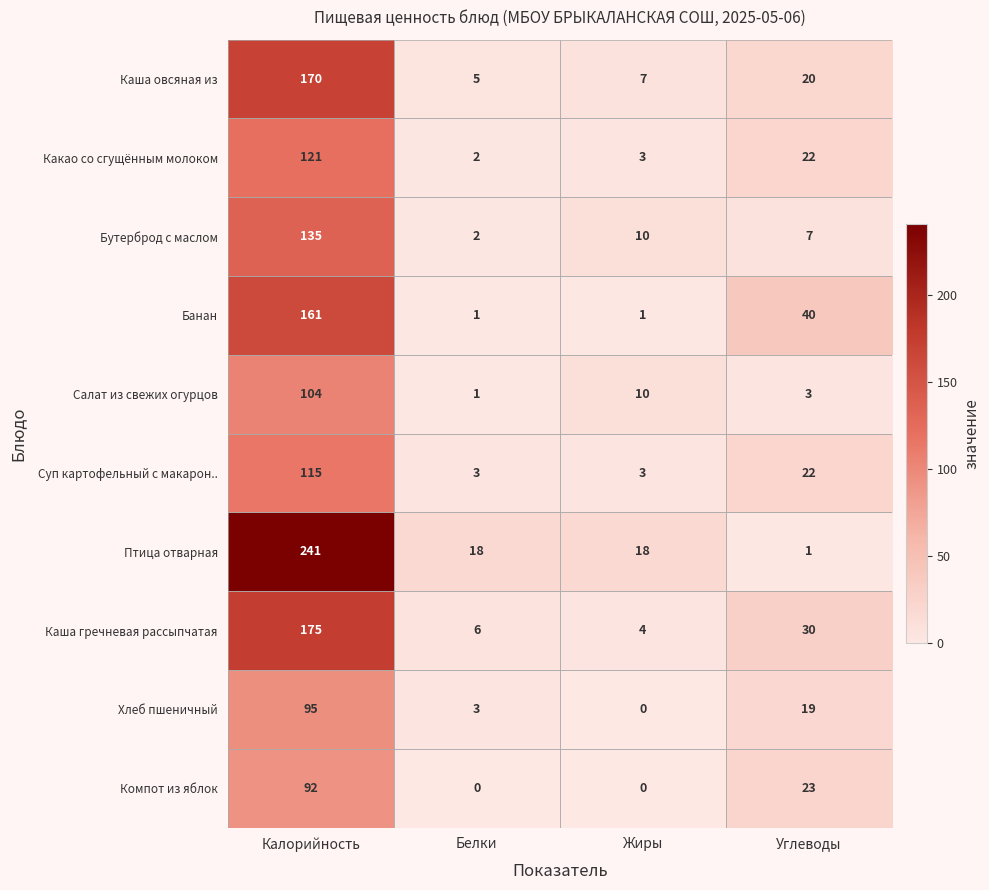

The Каша овсяная из series shows 28 at Углеводы. True or false?

False